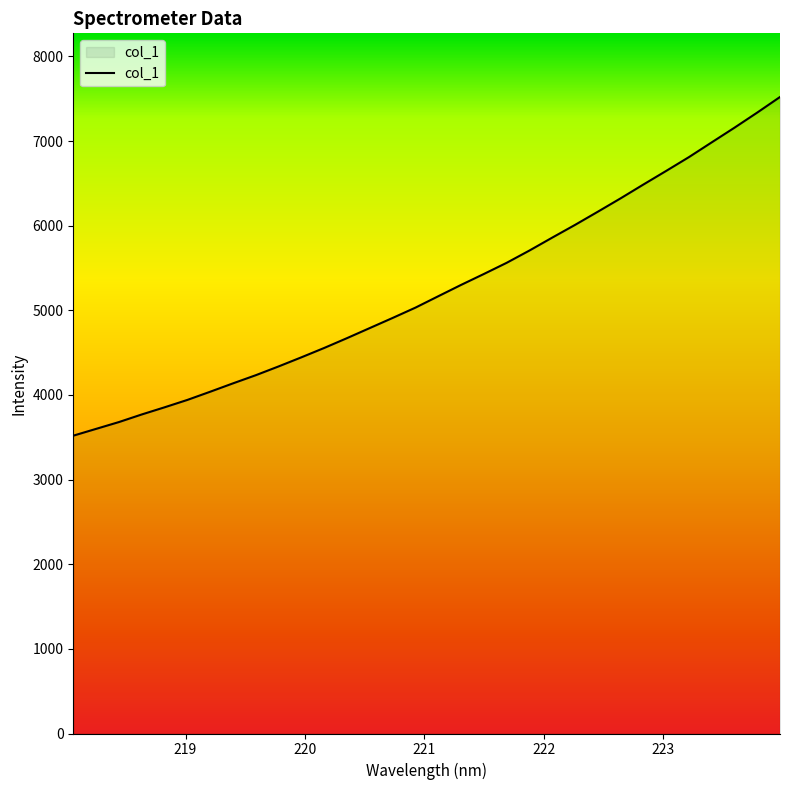

What is the greatest value displayed?

7520.4